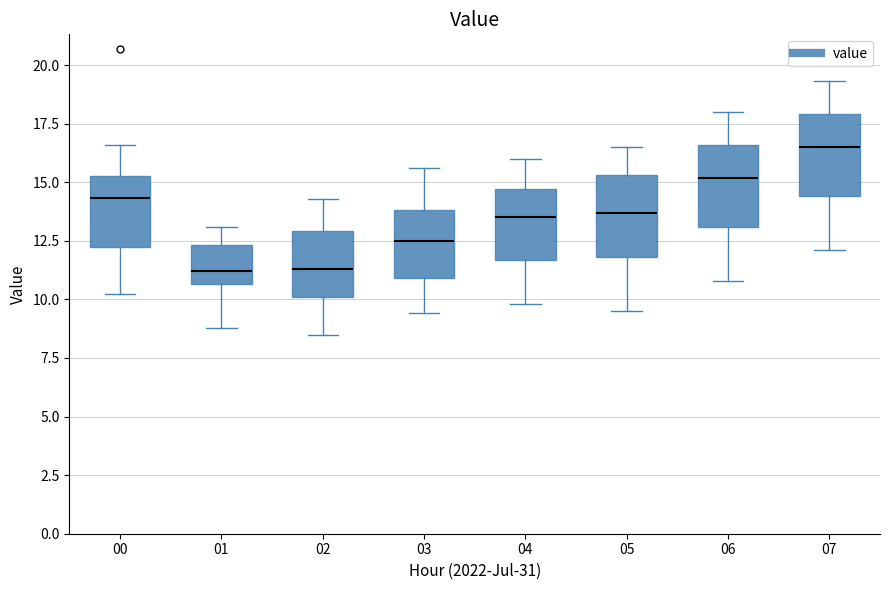

Where is the upper edge of the box at x = 05 on the y-axis? The values are not printed on the chart, so give them approximately, as read against the axis.

15.5